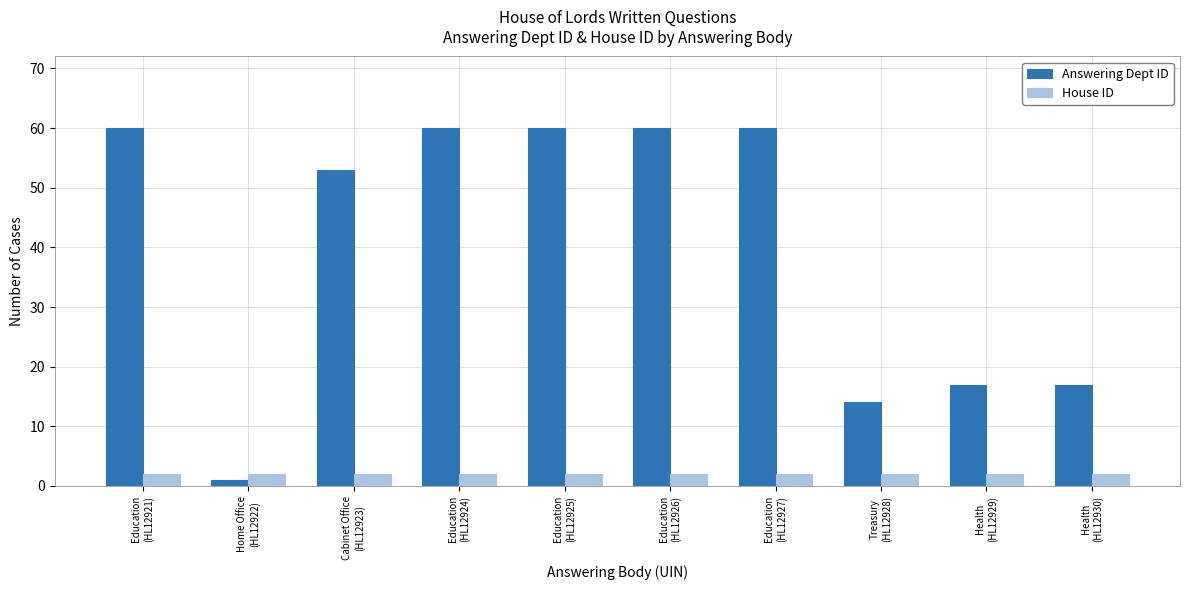

What is the maximum value shown in the chart?

60